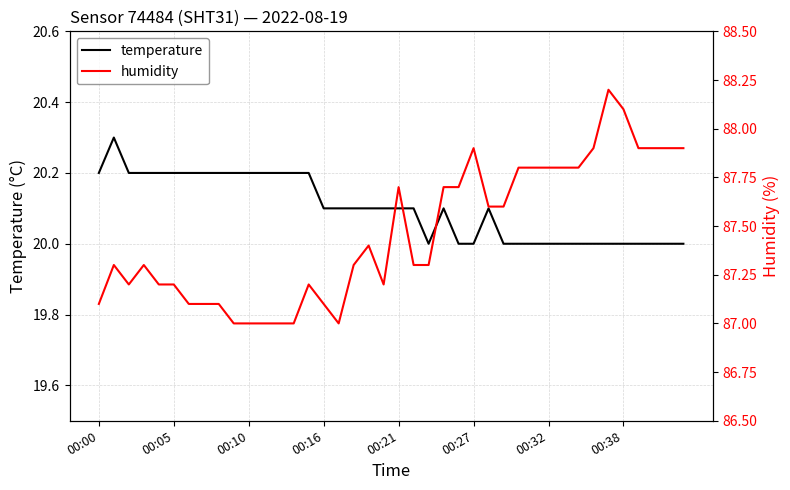

True or false: temperature has a value of 31.8 at 00:16.

False